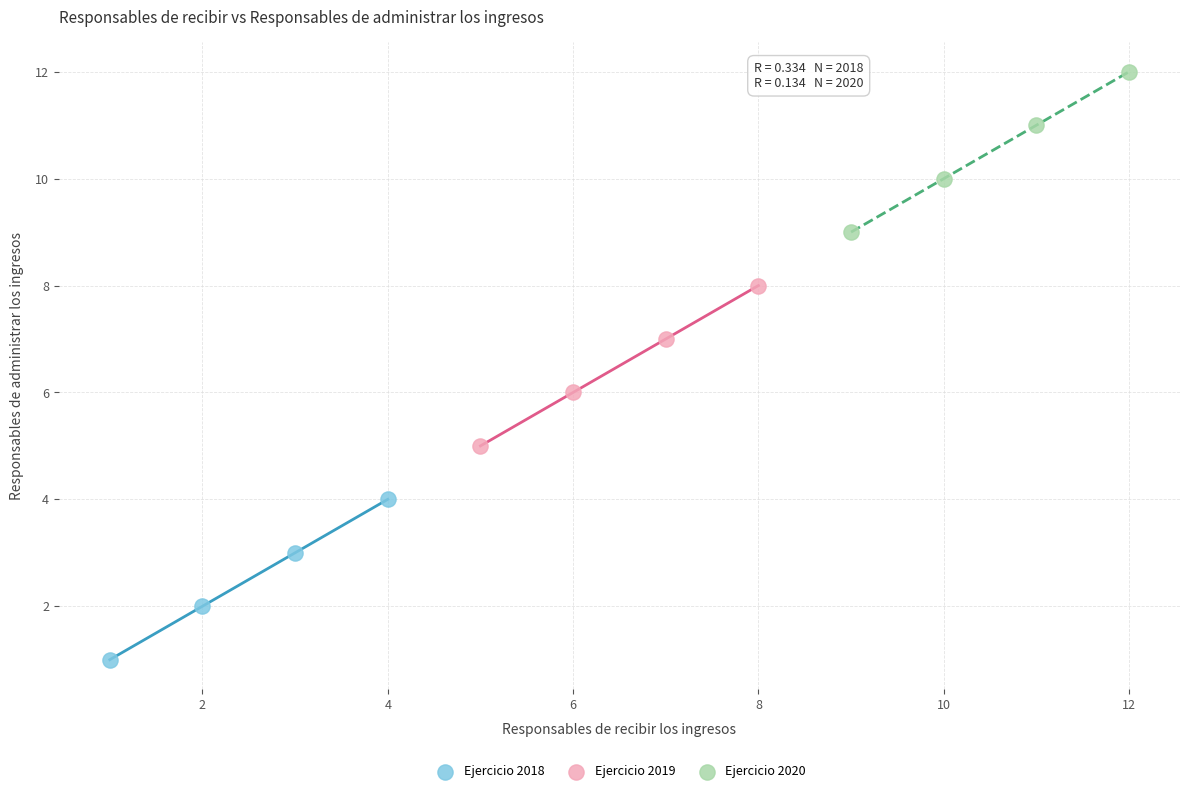

Which series reaches the maximum Y coordinate?

Ejercicio 2020